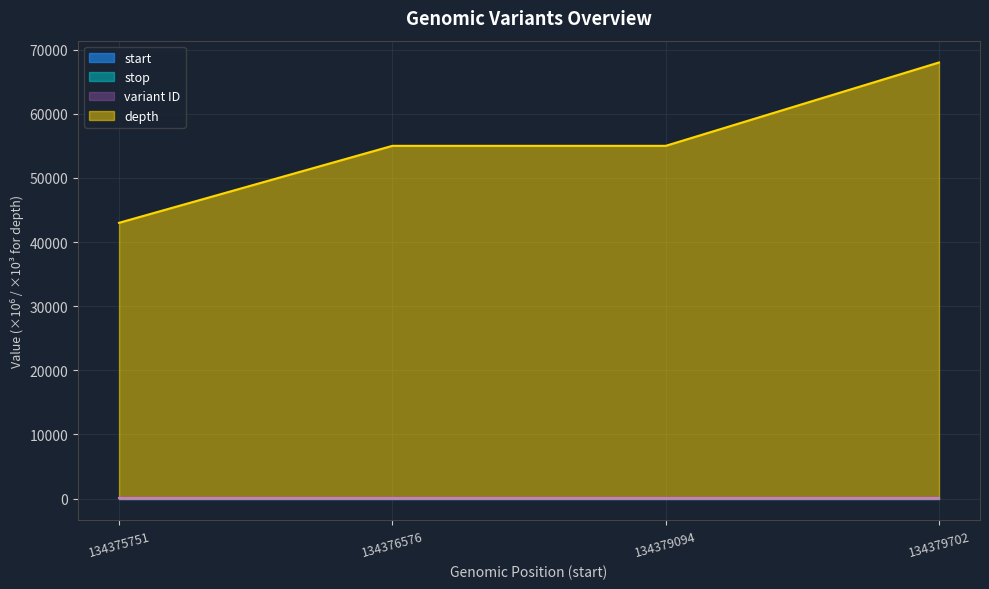

List the labels in order of start value, largest first.

134379702, 134379094, 134376576, 134375751